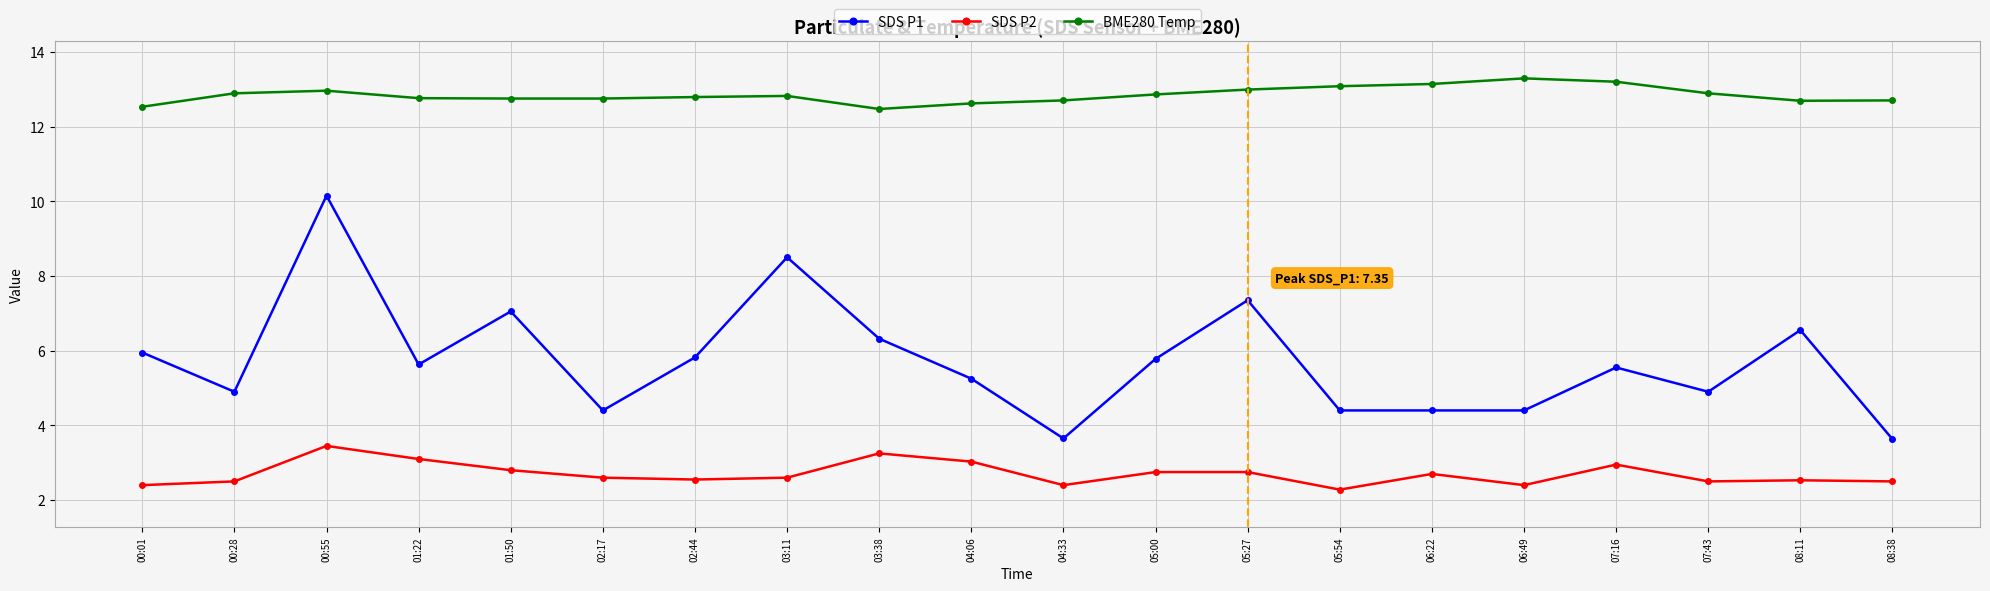

True or false: SDS P2 and BME280 Temp intersect in this chart.

False